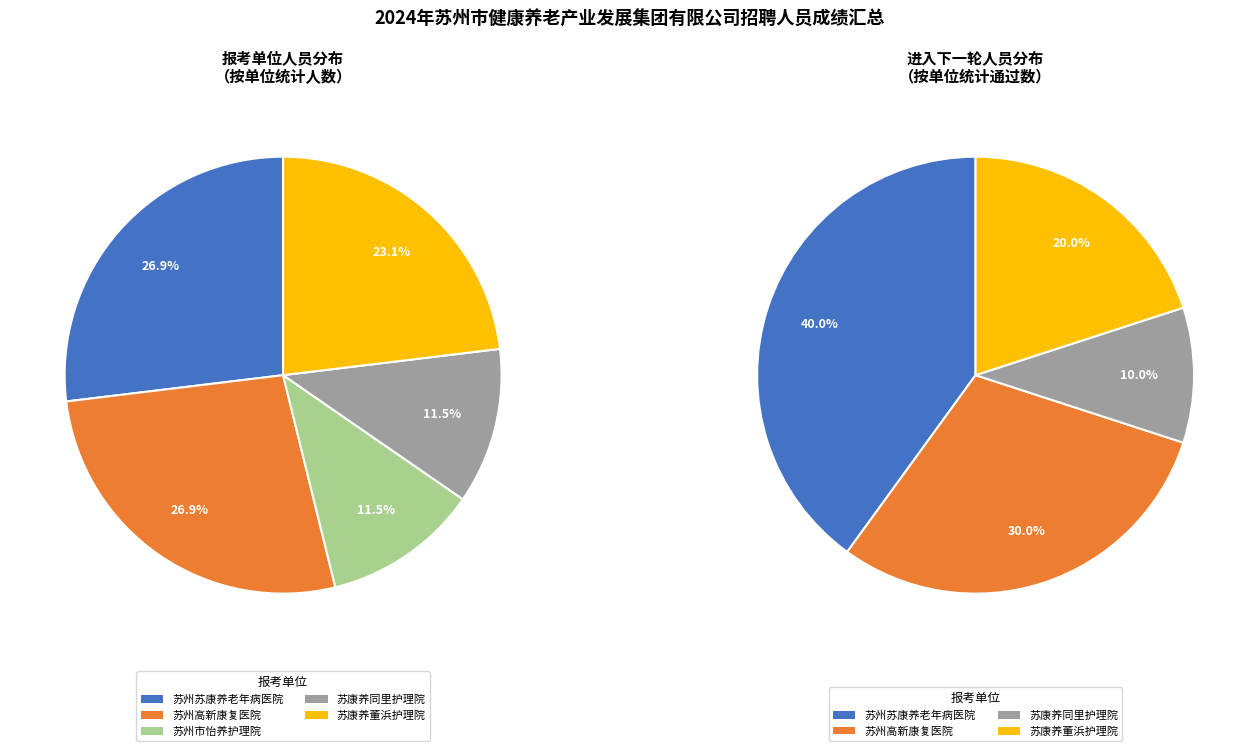

How many slices are in this pie chart?

5